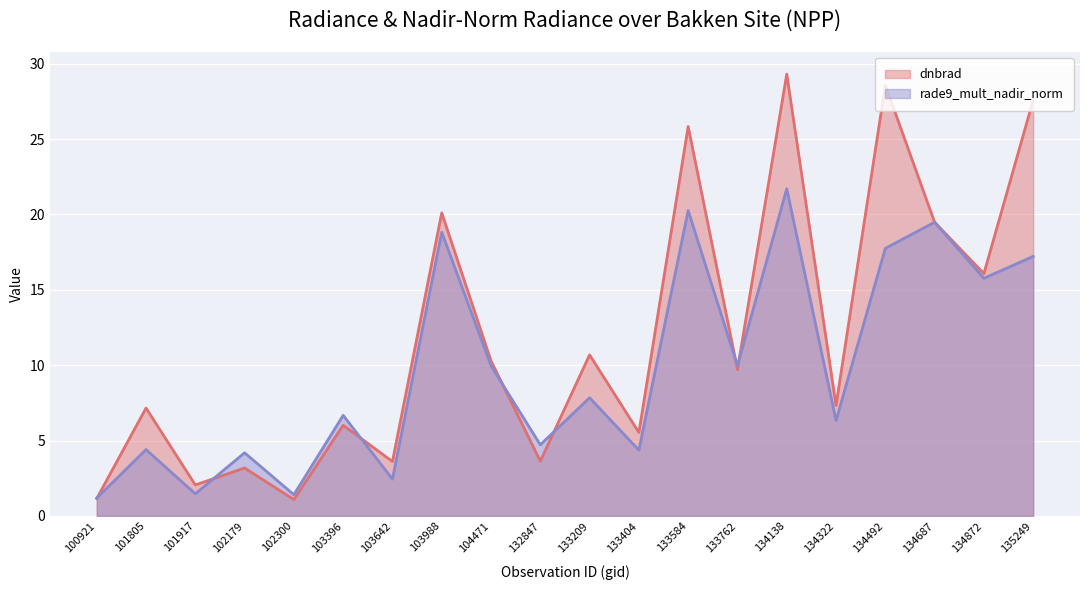

How many values in the rade9_mult_nadir_norm series exceed 7?

10